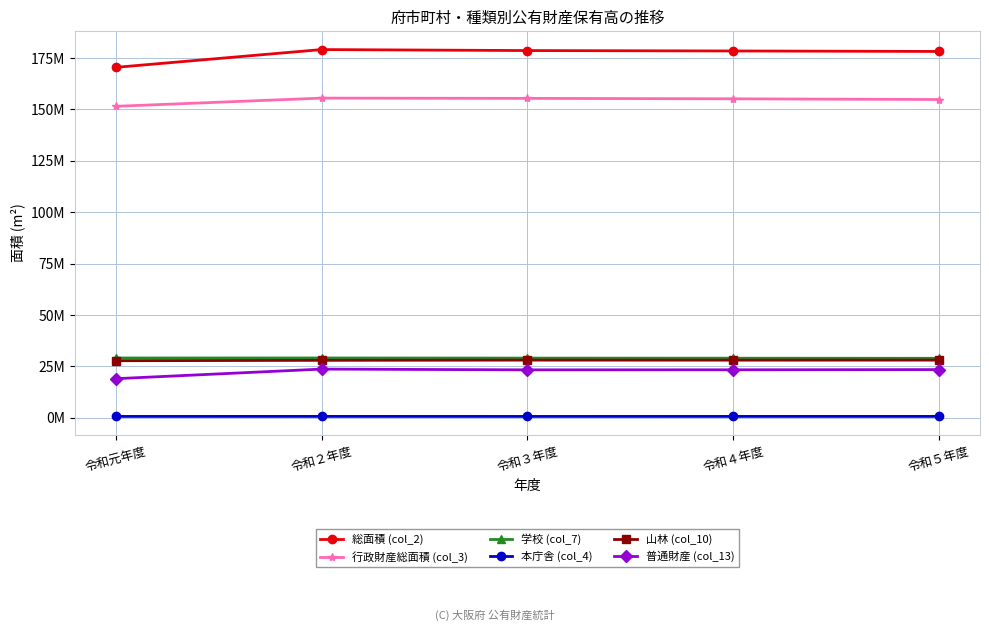

Reading left to right, list all the values displayed in this chart.

総面積 (col_2): 170495215	179154870	178669947	178472275	178237999
行政財産総面積 (col_3): 151533319	155523108	155404003	155181961	154844411
学校 (col_7): 29037790	29041048	28982040	28936664	28875980
本庁舎 (col_4): 596649	604280	595745	601888	602471
山林 (col_10): 27706216	27895876	28000305	27977373	28001545
普通財産 (col_13): 18961897	23631763	23265944	23290314	23393587